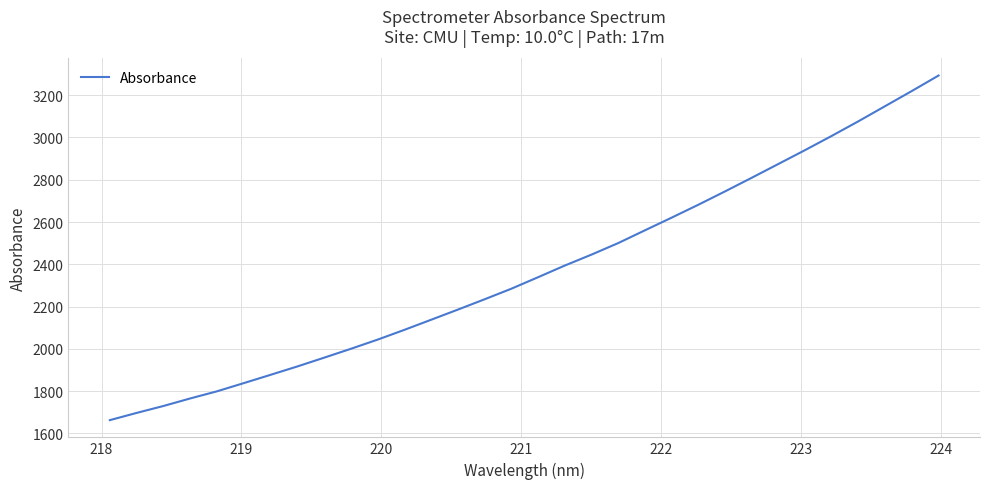

What is the difference between the maximum and minimum values?

1630.0